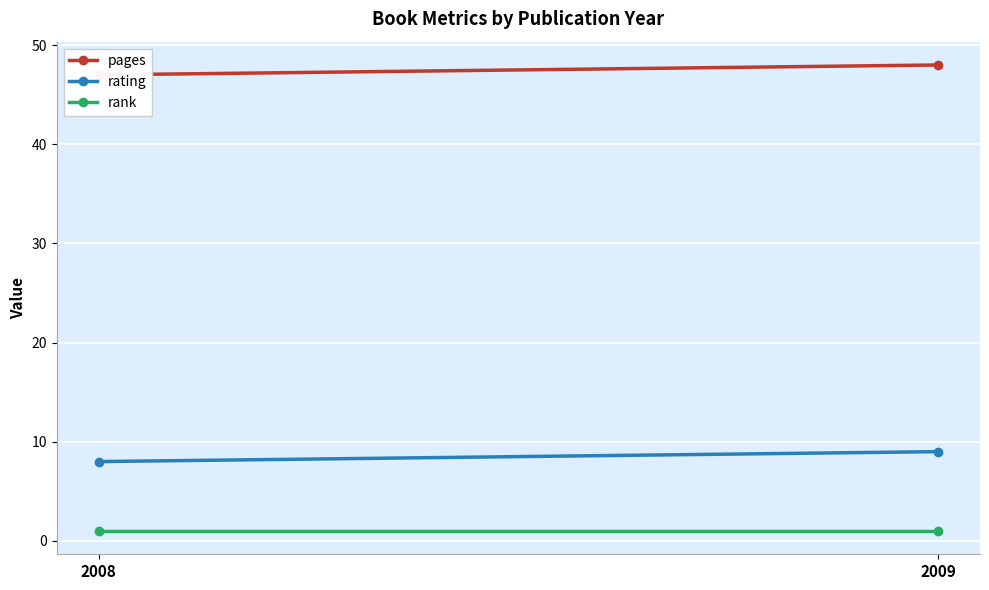

What is the smallest value displayed?

1